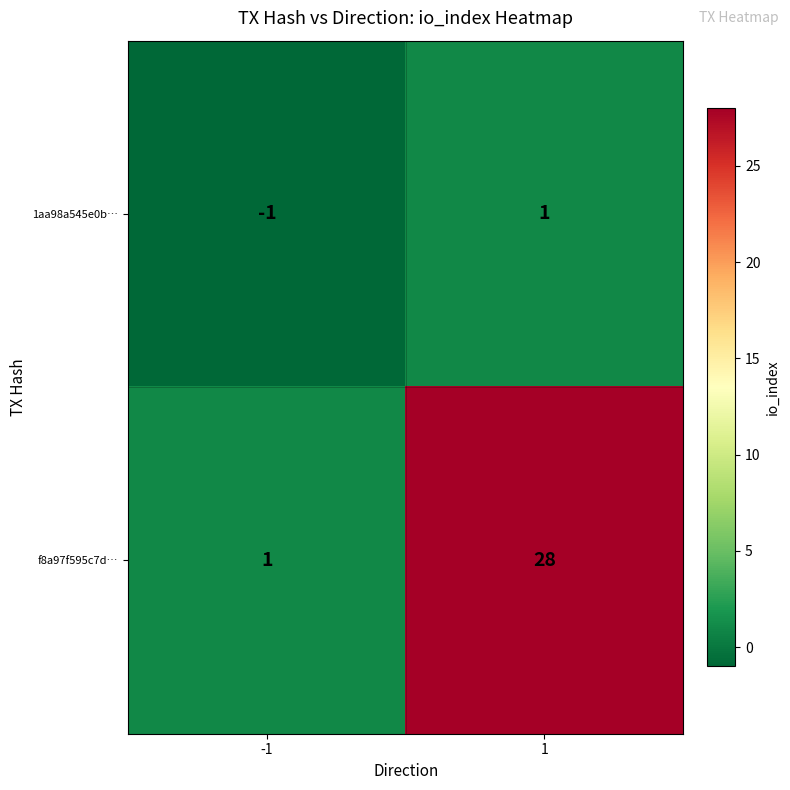

Which series has the widest spread of values?

f8a97f595c7d…